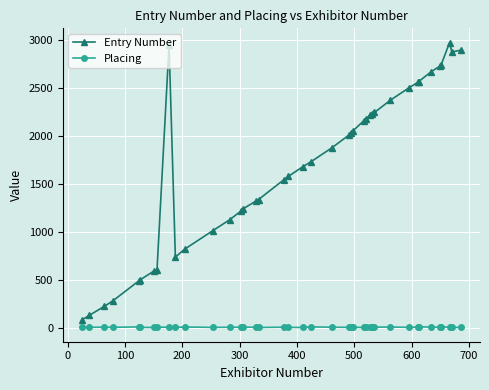

Rank the series by their average value, from lowest to highest.

Placing, Entry Number